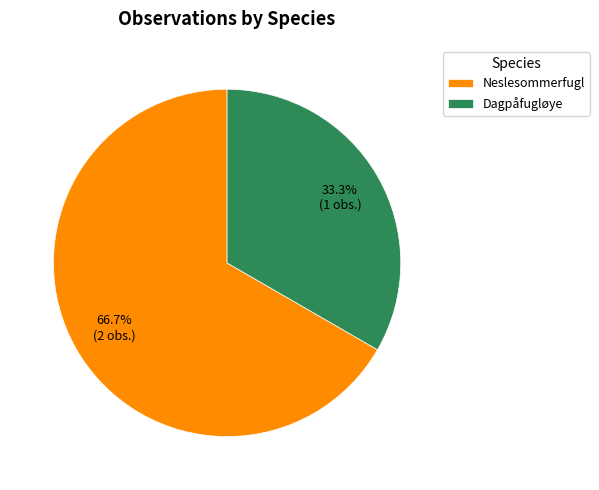

Which category has the biggest portion of the pie?

Neslesommerfugl